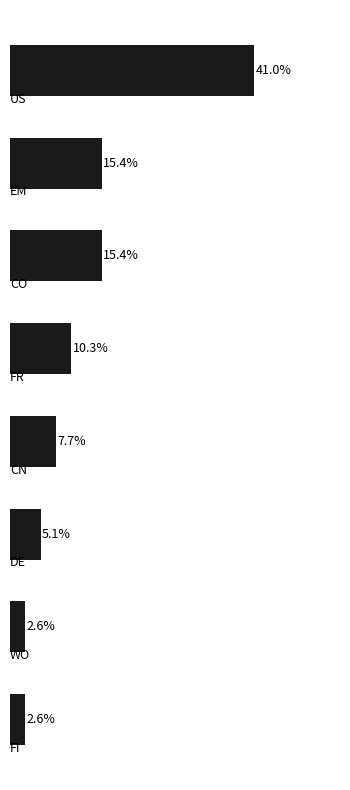

Are the bars horizontal?

Yes